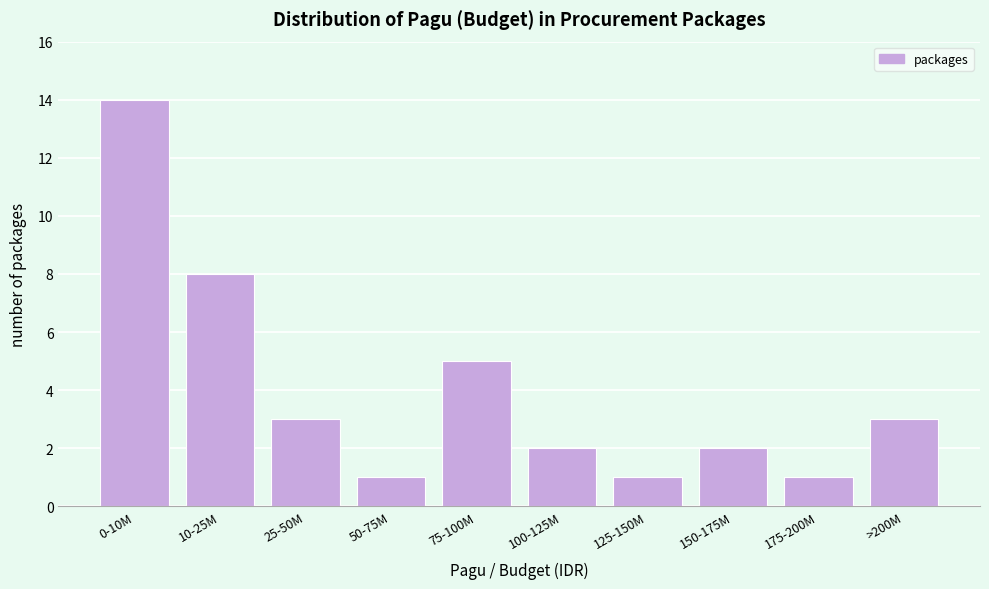

Reading left to right, what are all the values shown in this chart?

14	8	3	1	5	2	1	2	1	3